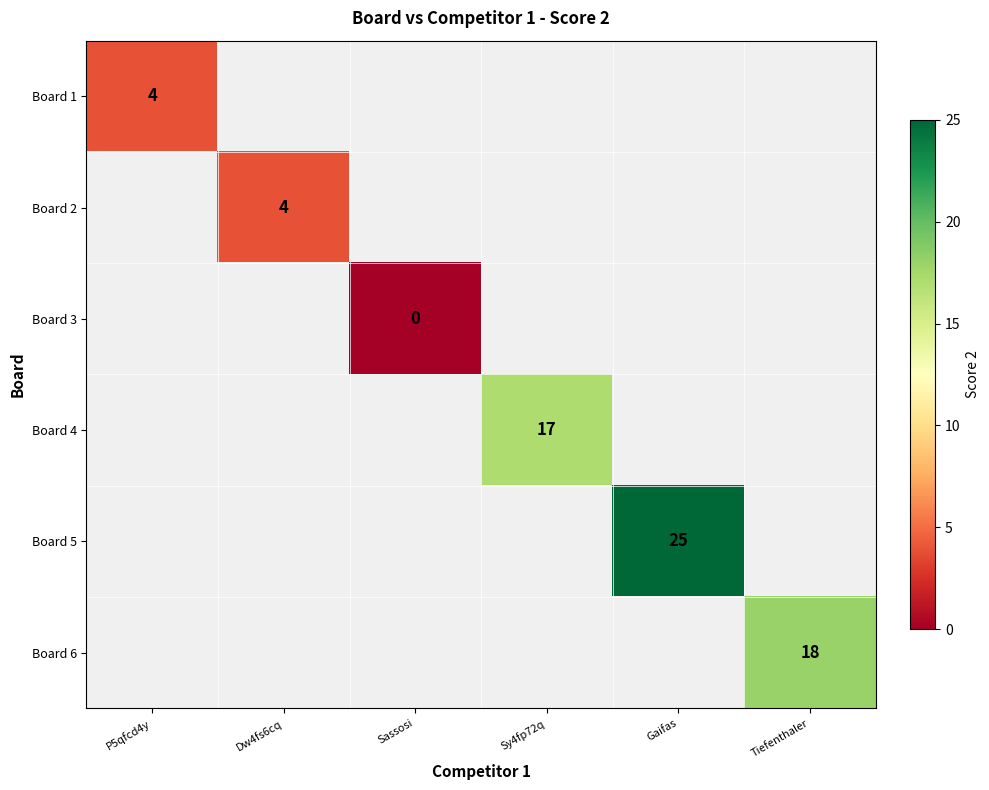

The Board 6 series shows 18 at Tiefenthaler. True or false?

True